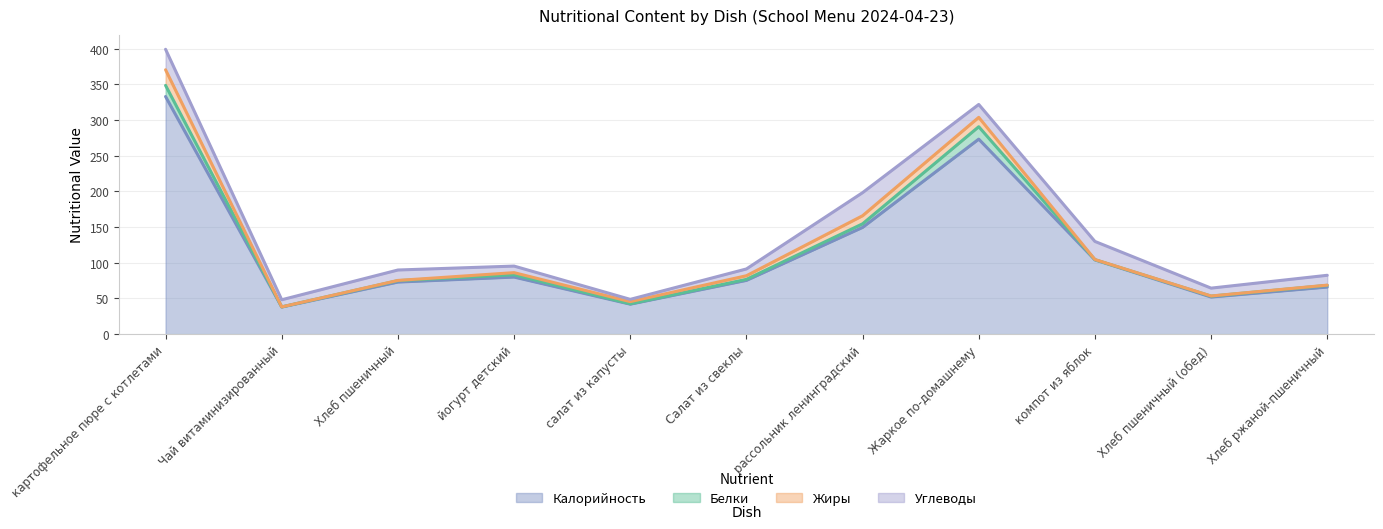

Read the Белки value at йогурт детский.

3.2